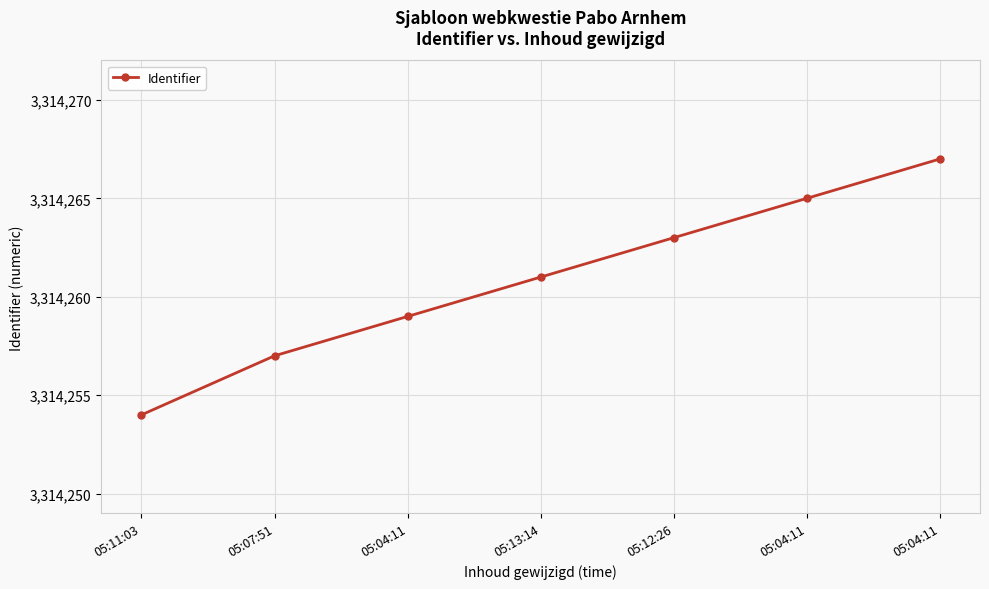

At which label is the value closest to 3314260?

05:04:11